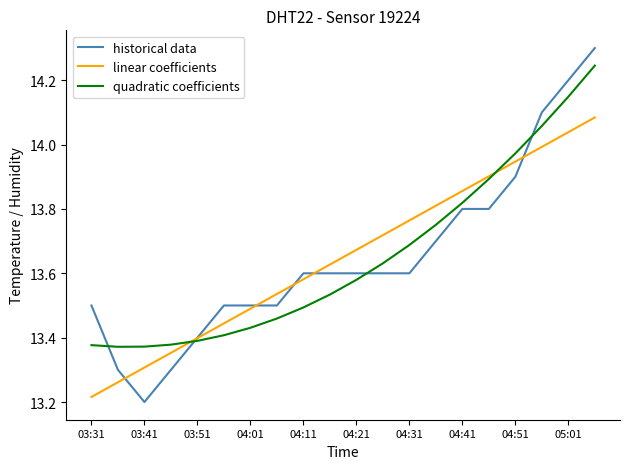

Which series has the largest range (max minus min)?

historical data